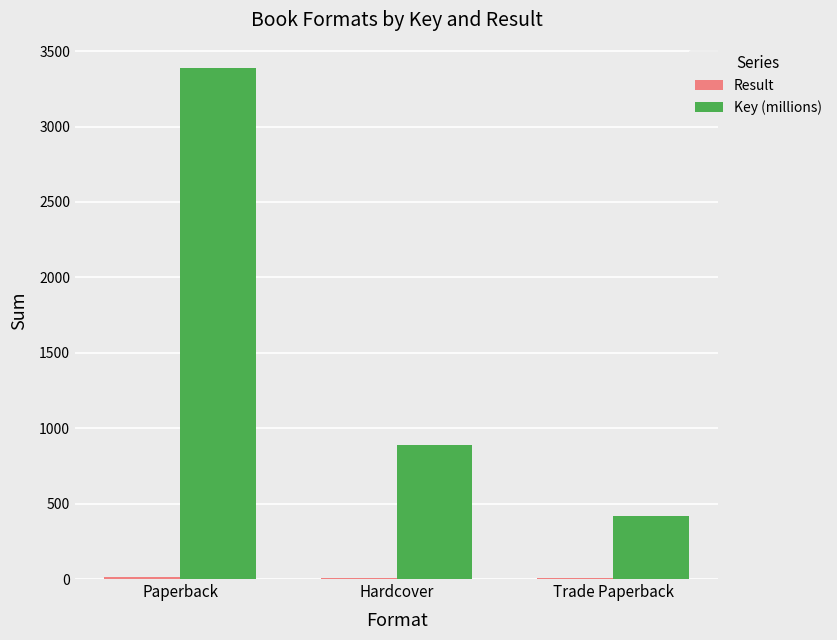

Which series has the largest total across all categories?

Key (millions)